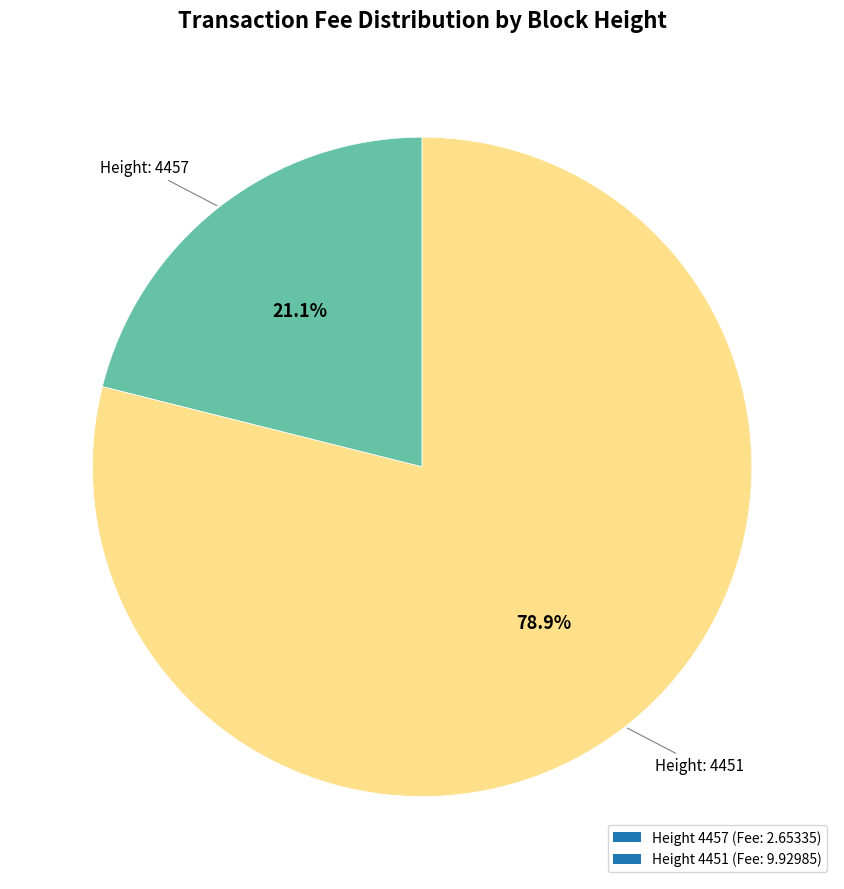

How much of the chart is everything except Height 4451 (Fee: 9.92985)?

21.1%